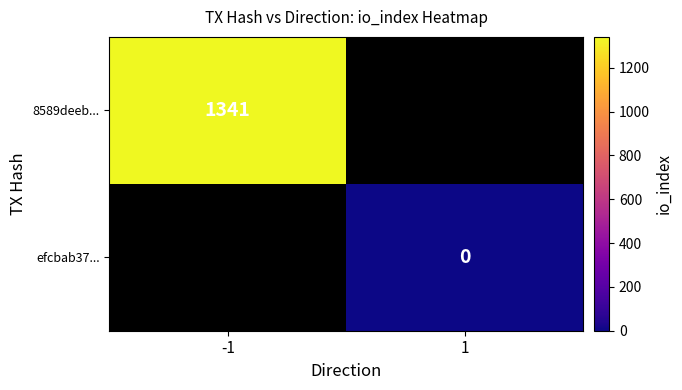

The 8589deeb... series shows 2110.5 at -1. True or false?

False